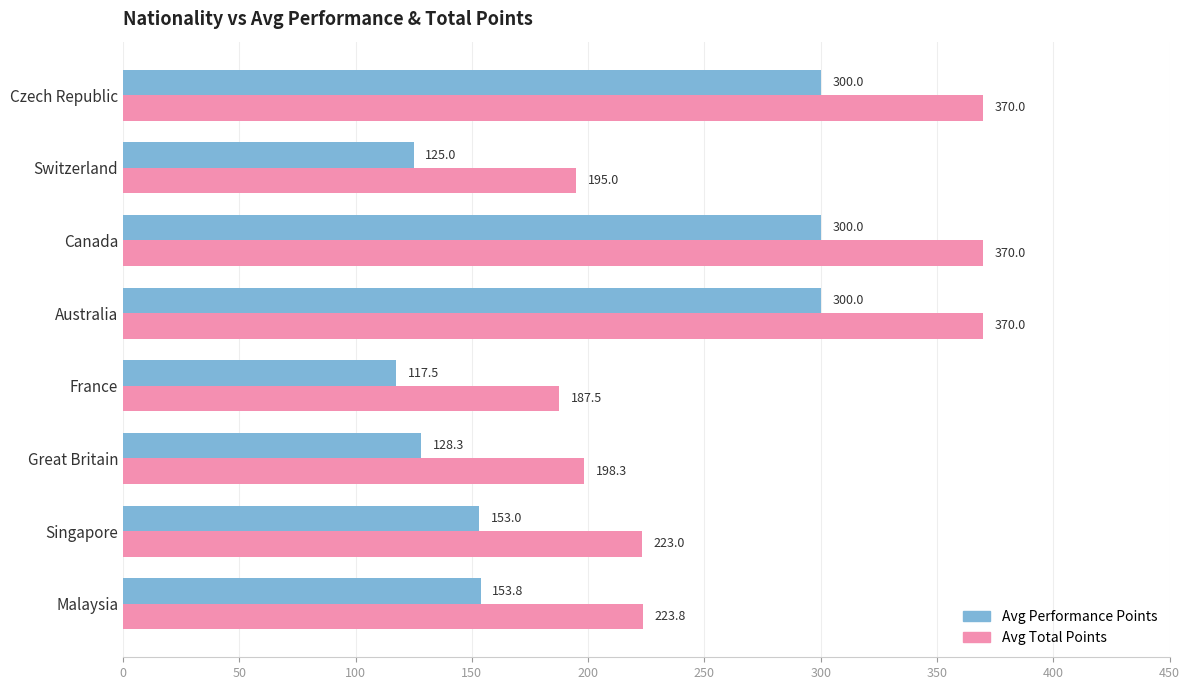

The Avg Total Points series shows 198.3 at Great Britain. True or false?

True